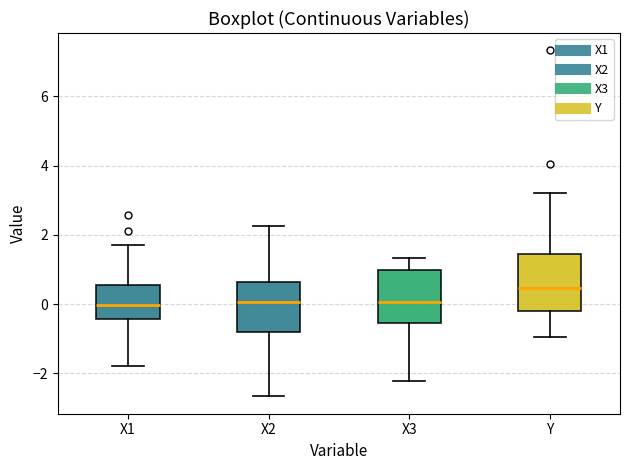

Reading left to right, transcribe this box plot: for each box, give where its median line is, the range the box spans, and where its two whiskers end, as read against the y-axis. The values are not printed on the chart, so give them approximately, as read against the axis.

X1: median 0.0, box -0.4 to 0.6, whiskers -1.8 to 1.8
X2: median 0.0, box -0.8 to 0.6, whiskers -2.6 to 2.2
X3: median 0.0, box -0.6 to 1.0, whiskers -2.2 to 1.4
Y: median 0.4, box -0.2 to 1.4, whiskers -1.0 to 3.2